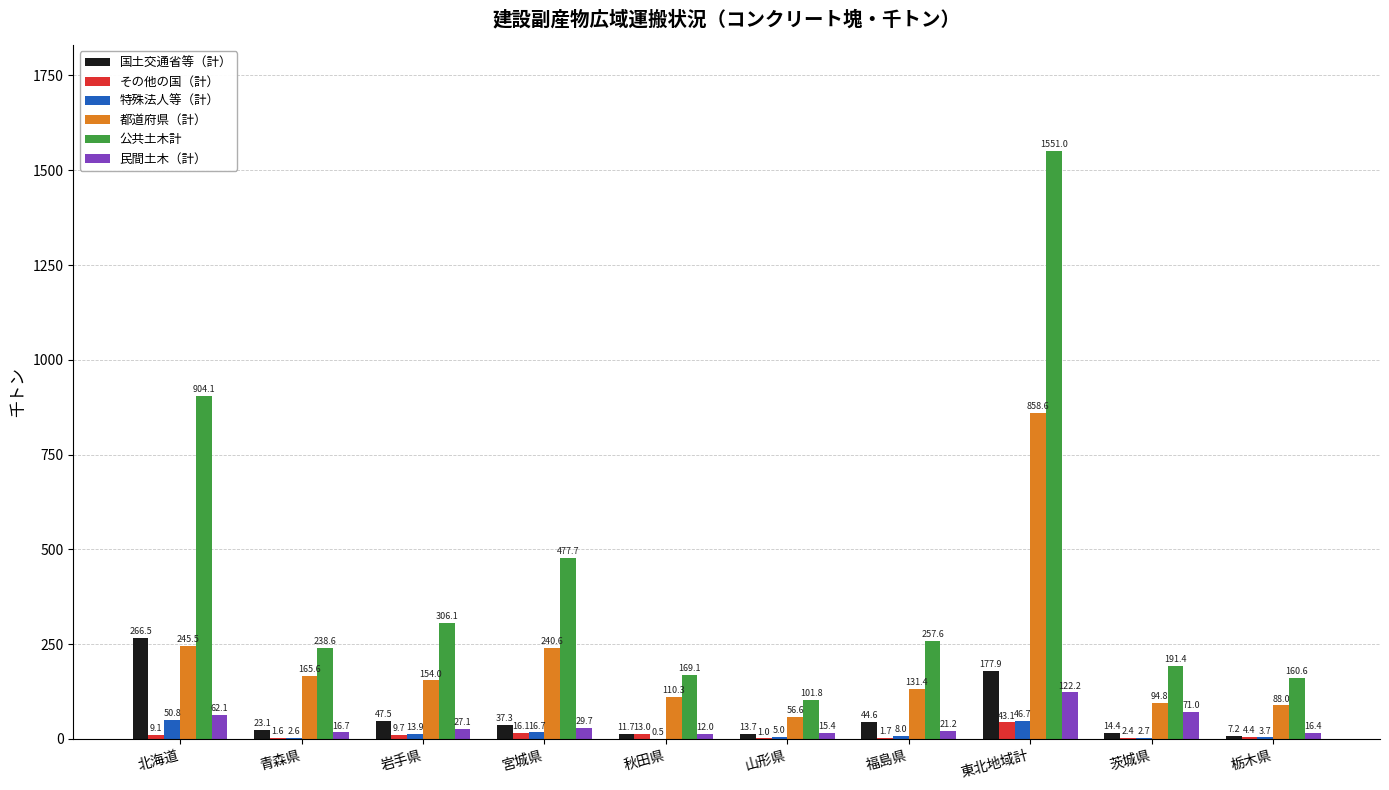

What is the difference between the 民間土木（計） values at 山形県 and 北海道?

46.8